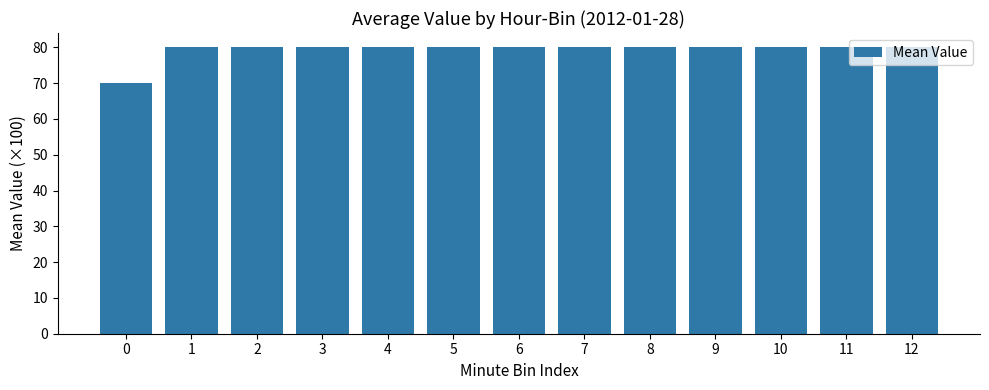

Reading left to right, extract all data points from this chart.

70	80	80	80	80	80	80	80	80	80	80	80	80